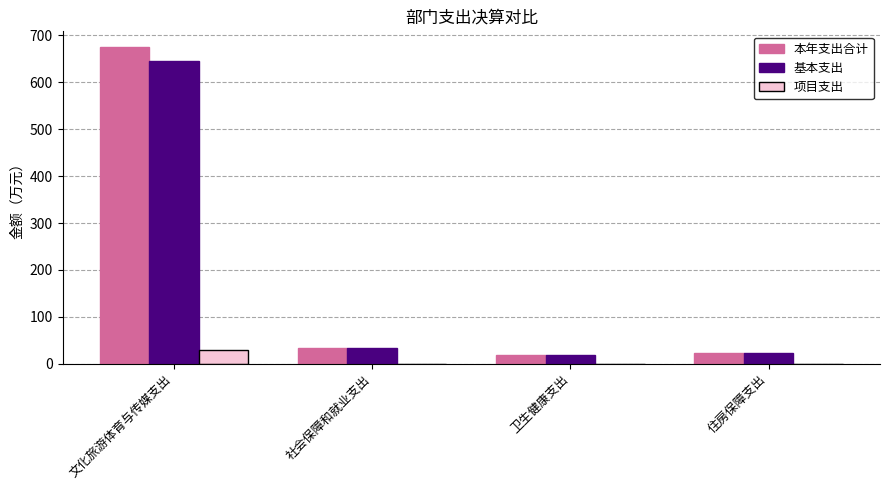

What are all the series names shown in the legend?

本年支出合计, 基本支出, 项目支出